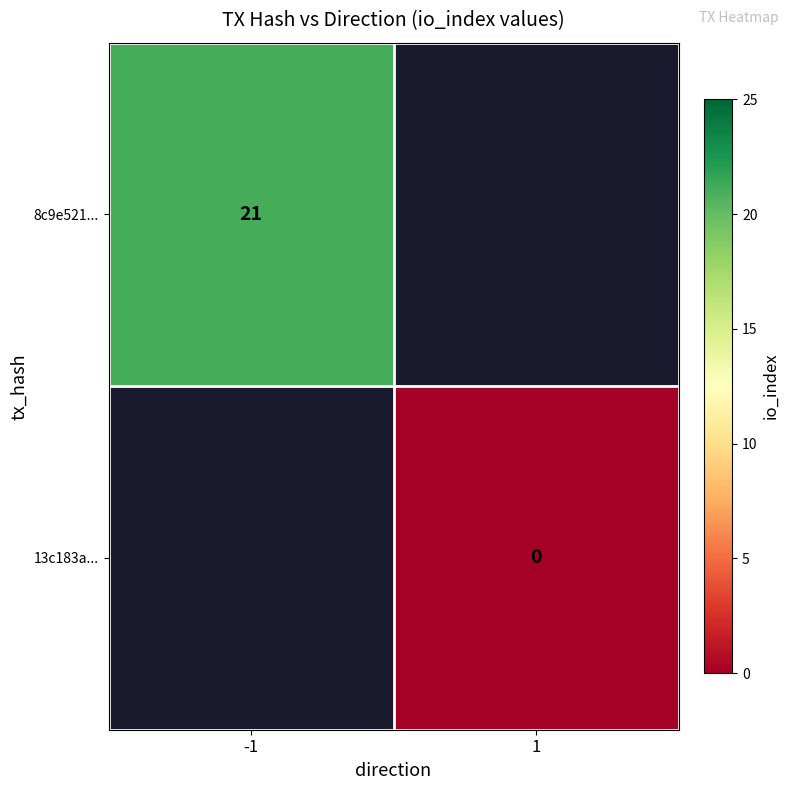

The value of 8c9e521... at -1 is 21. True or false?

True